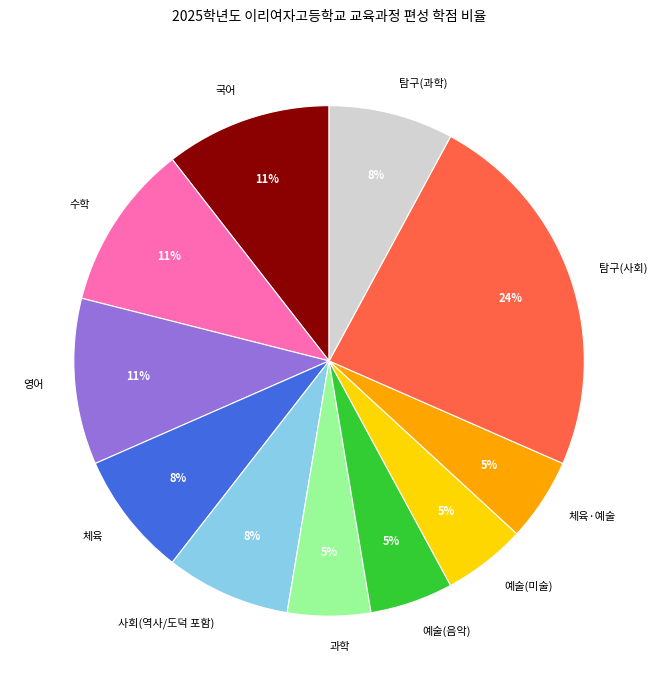

Which category has the biggest portion of the pie?

탐구(사회)